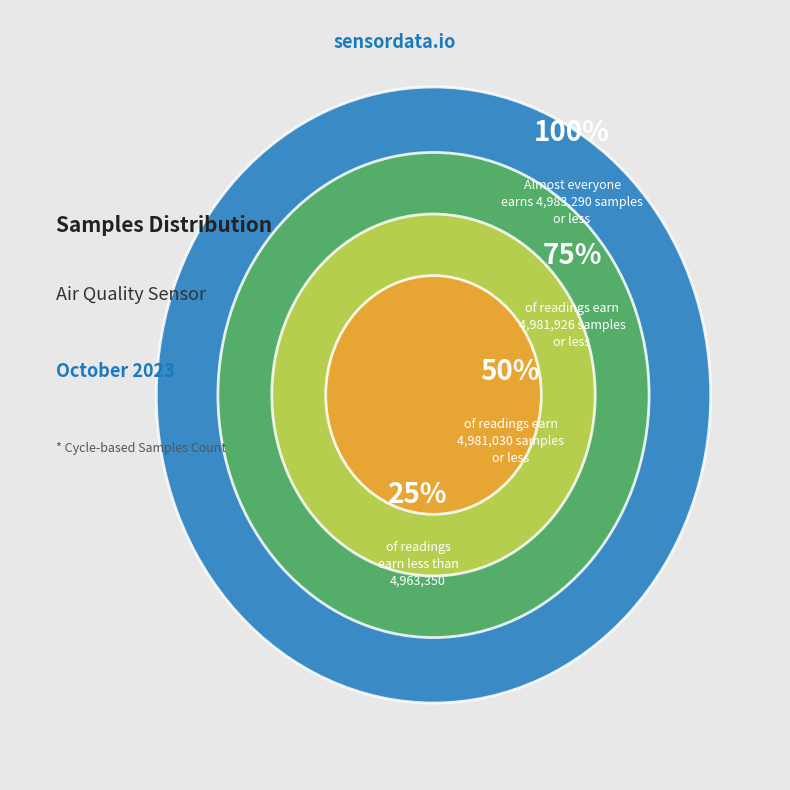

Combined, do 28 and 28 account for over 50%?

No